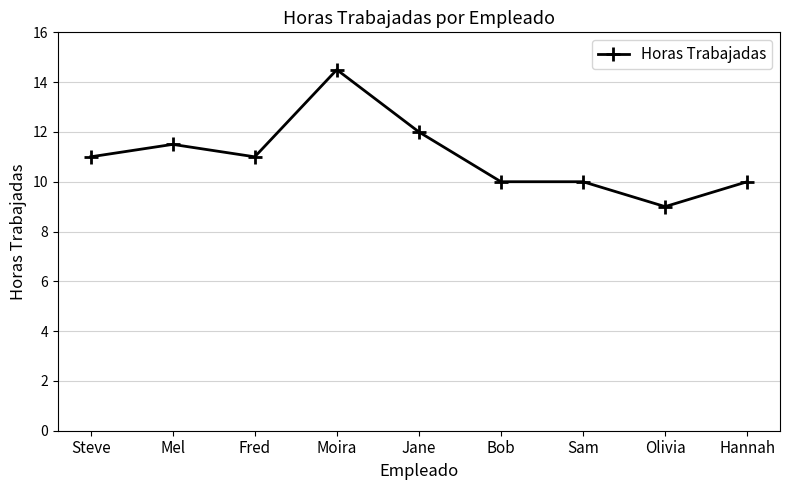

What position from the left is Olivia?

8